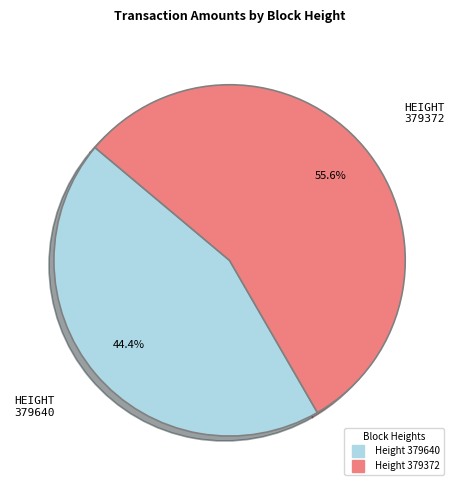

Is there a majority slice in this chart?

Yes